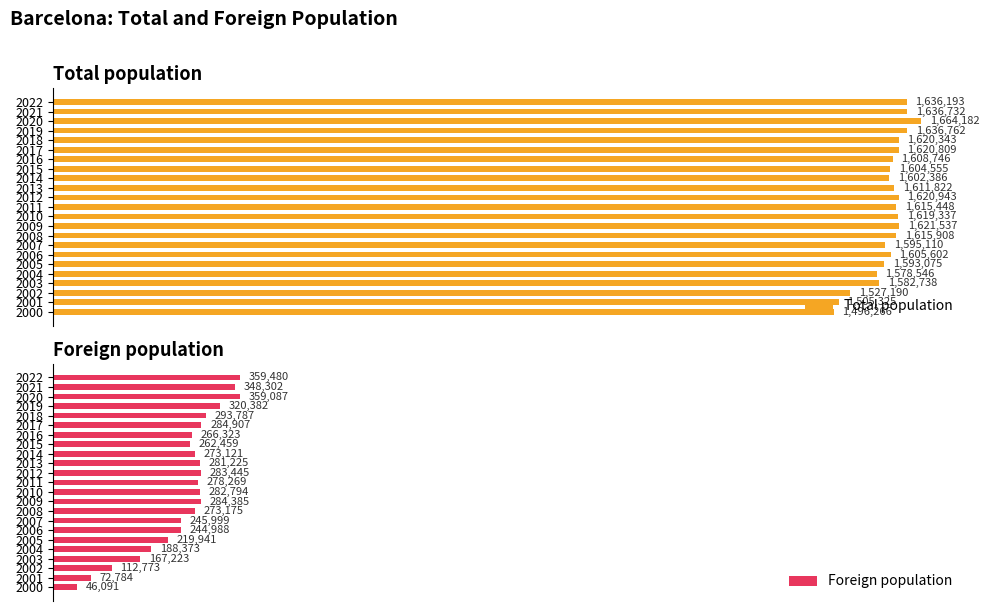

Which series has the largest total across all categories?

Total population